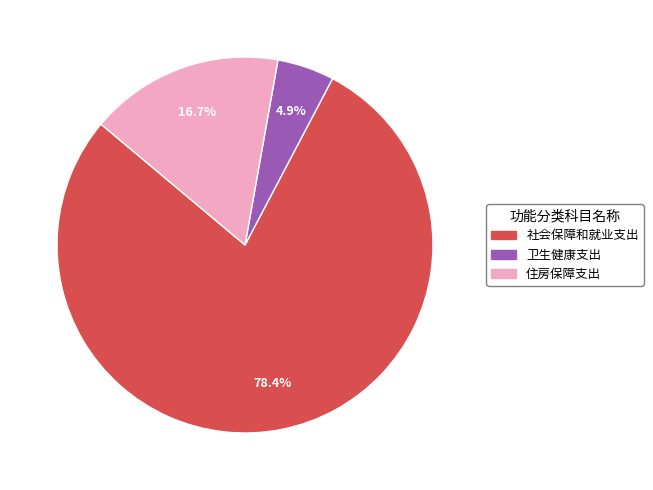

How many segments does this pie chart have?

3